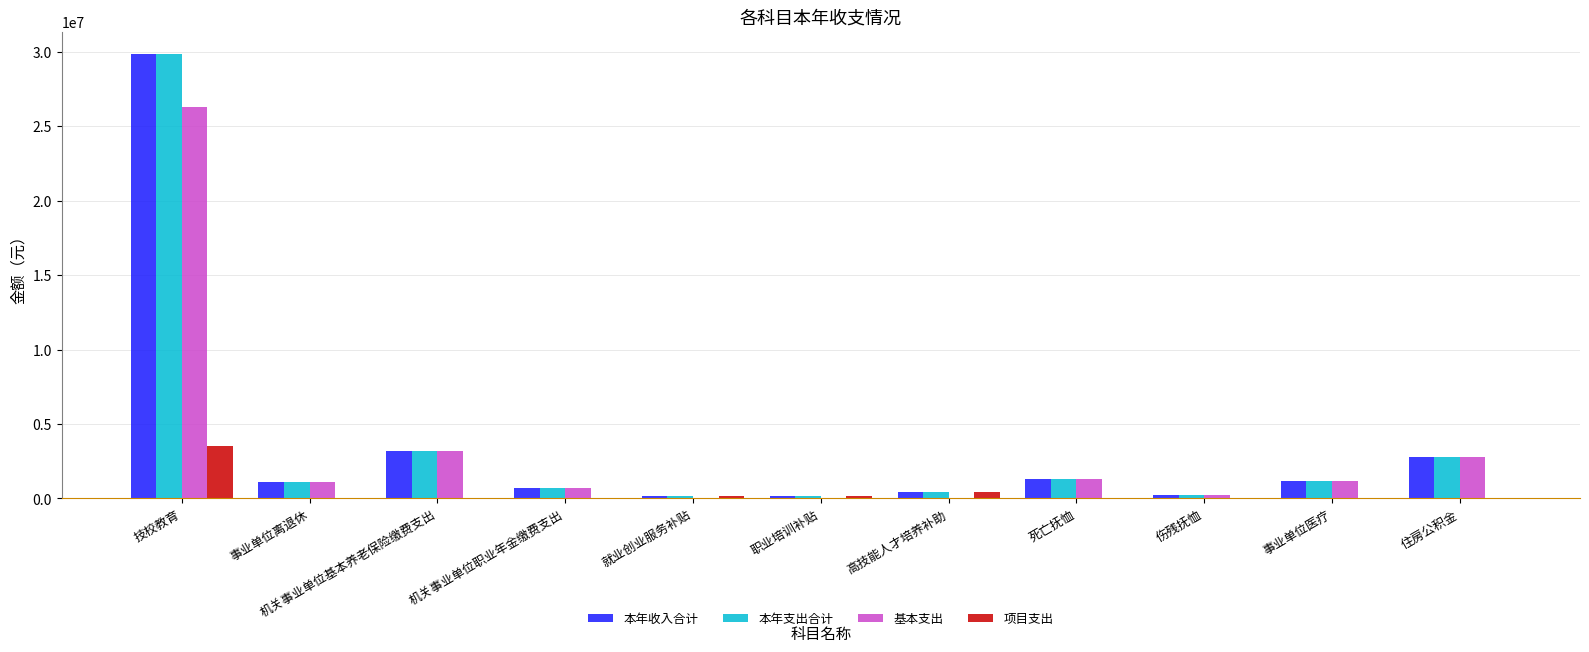

Does the chart contain stacked bars?

No